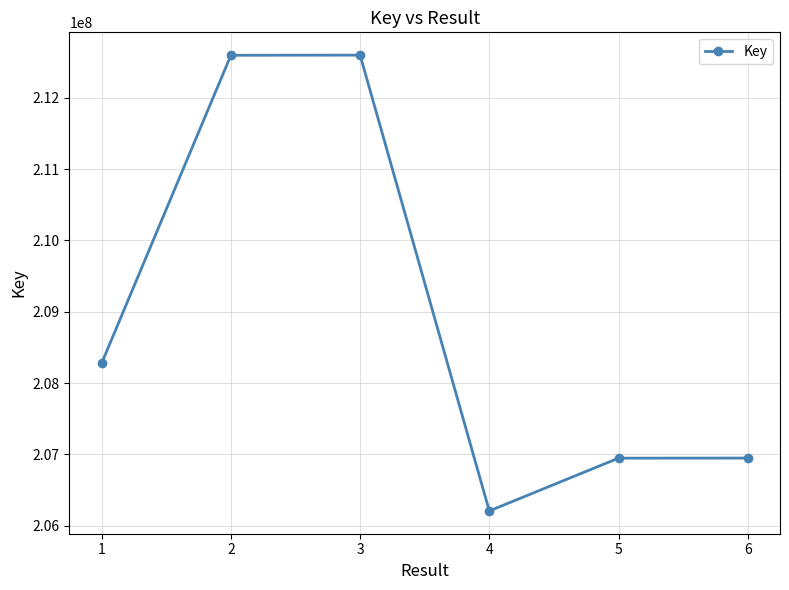

What is the sum of all values?

1253577340